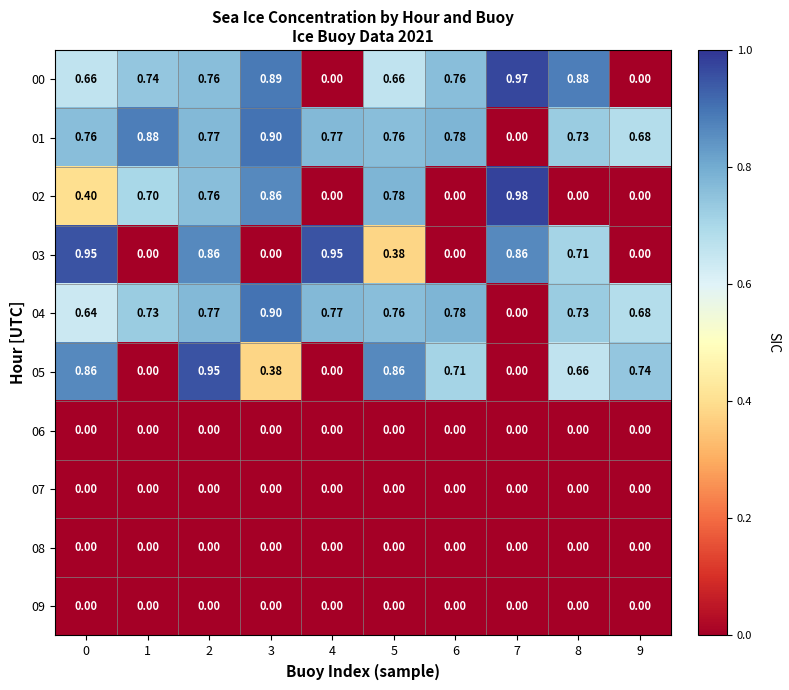

Is the value of 00 at 4 greater than the value of 02 at 7?

No